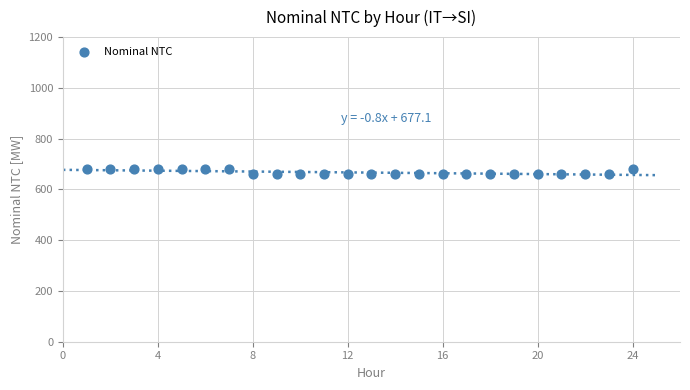

What is the range of Y values (max minus min)?

20